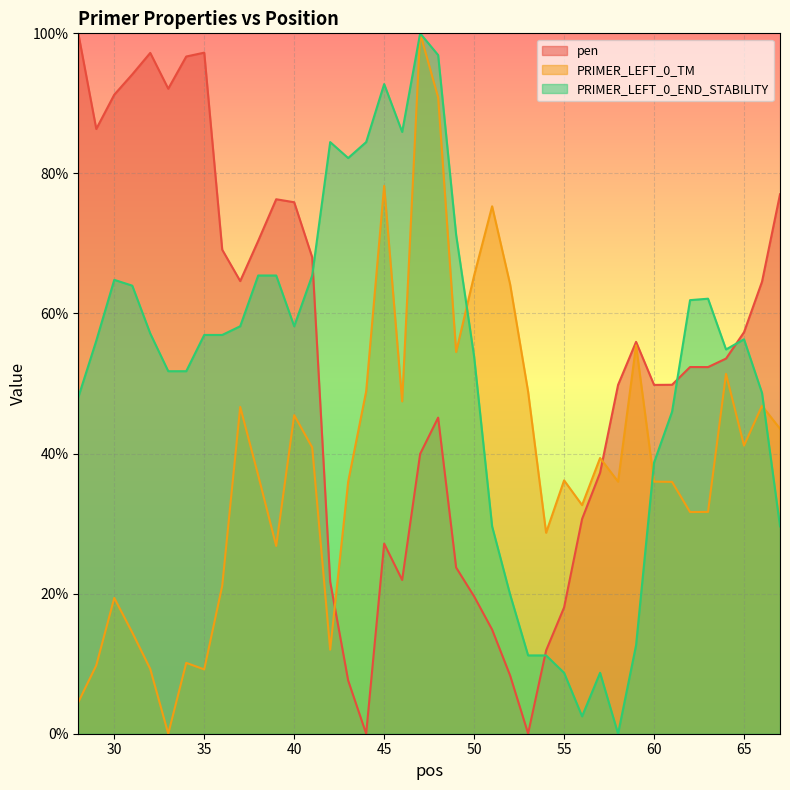

Between 43 and 29, which is larger?

29